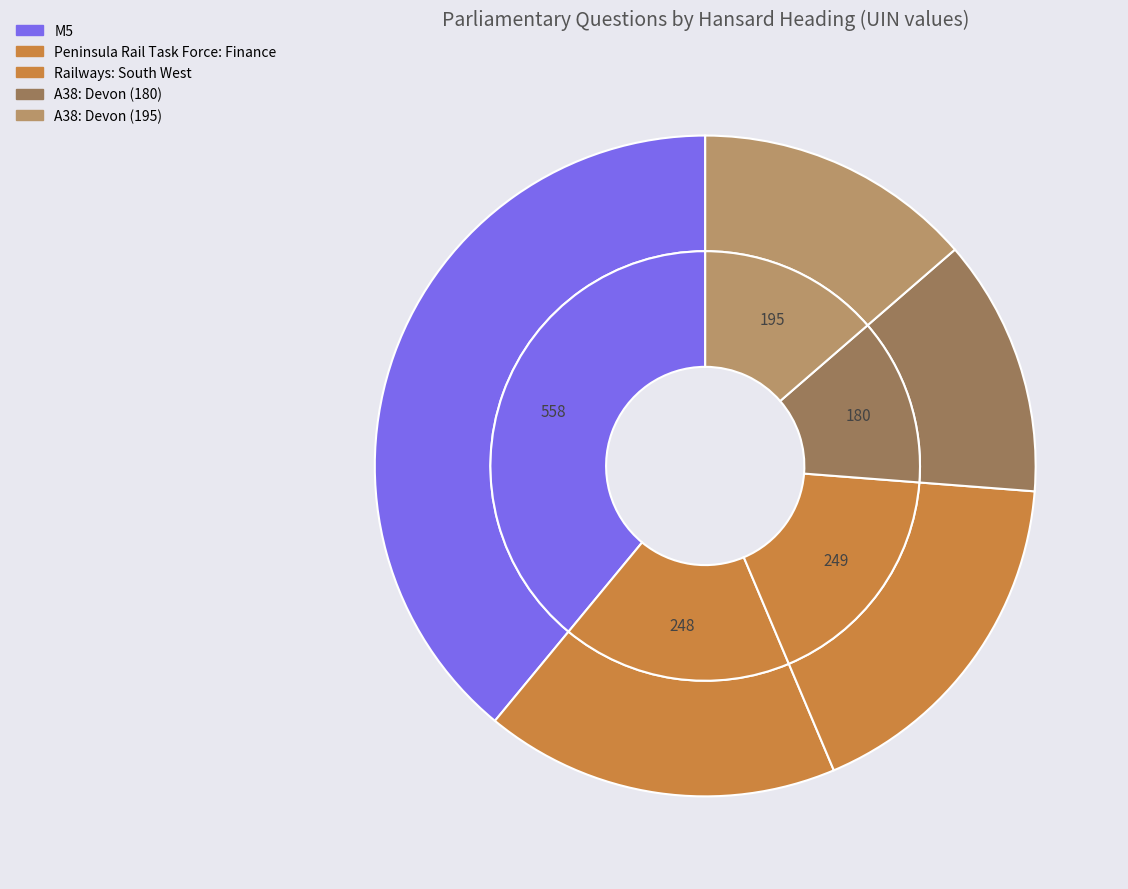

True or false: M5 accounts for 39% of the total.

True